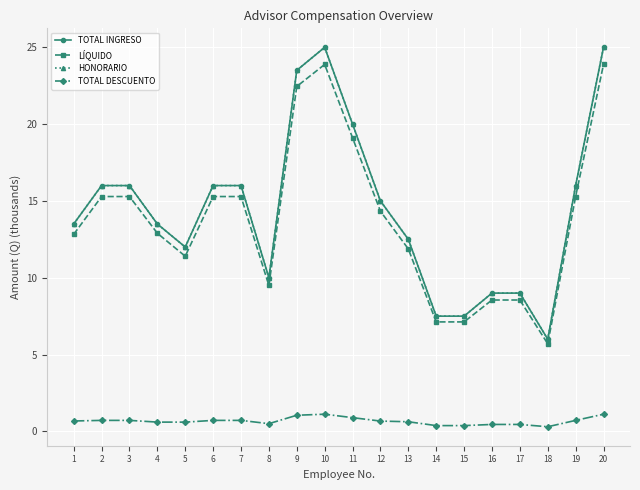

Where is LÍQUIDO nearest to the value 14?

12